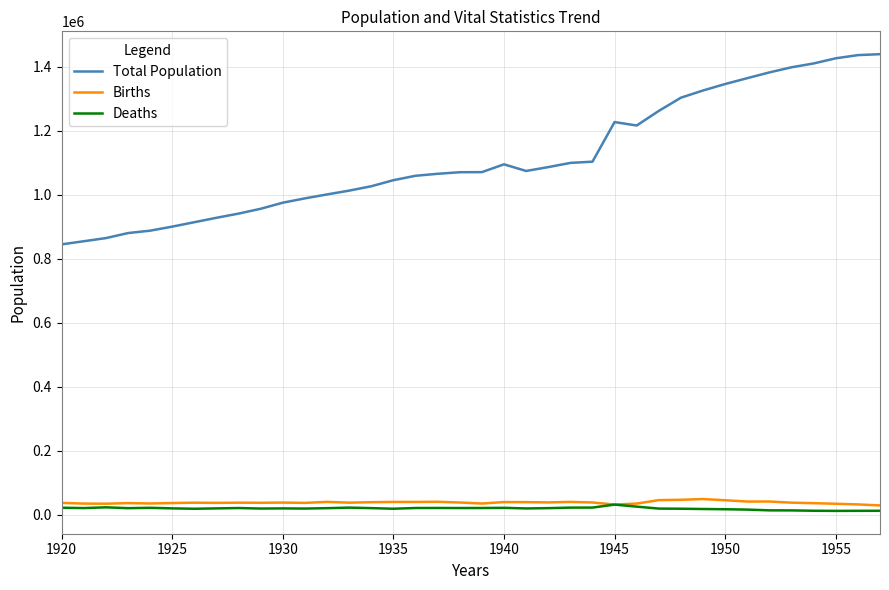

True or false: Total Population and Births cross at least once.

False